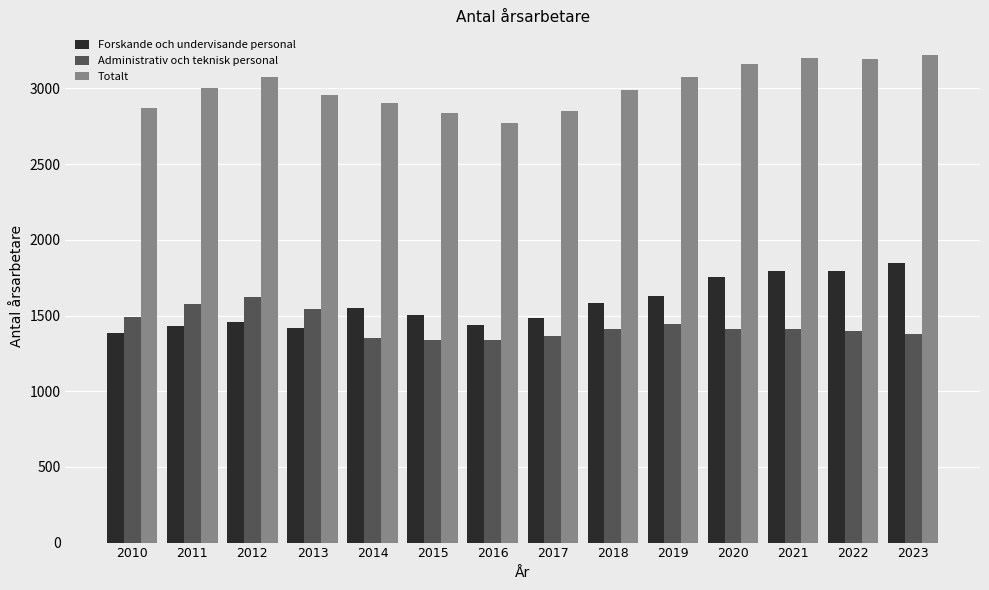

Rank the series at 2015 from lowest to highest value.

Administrativ och teknisk personal, Forskande och undervisande personal, Totalt